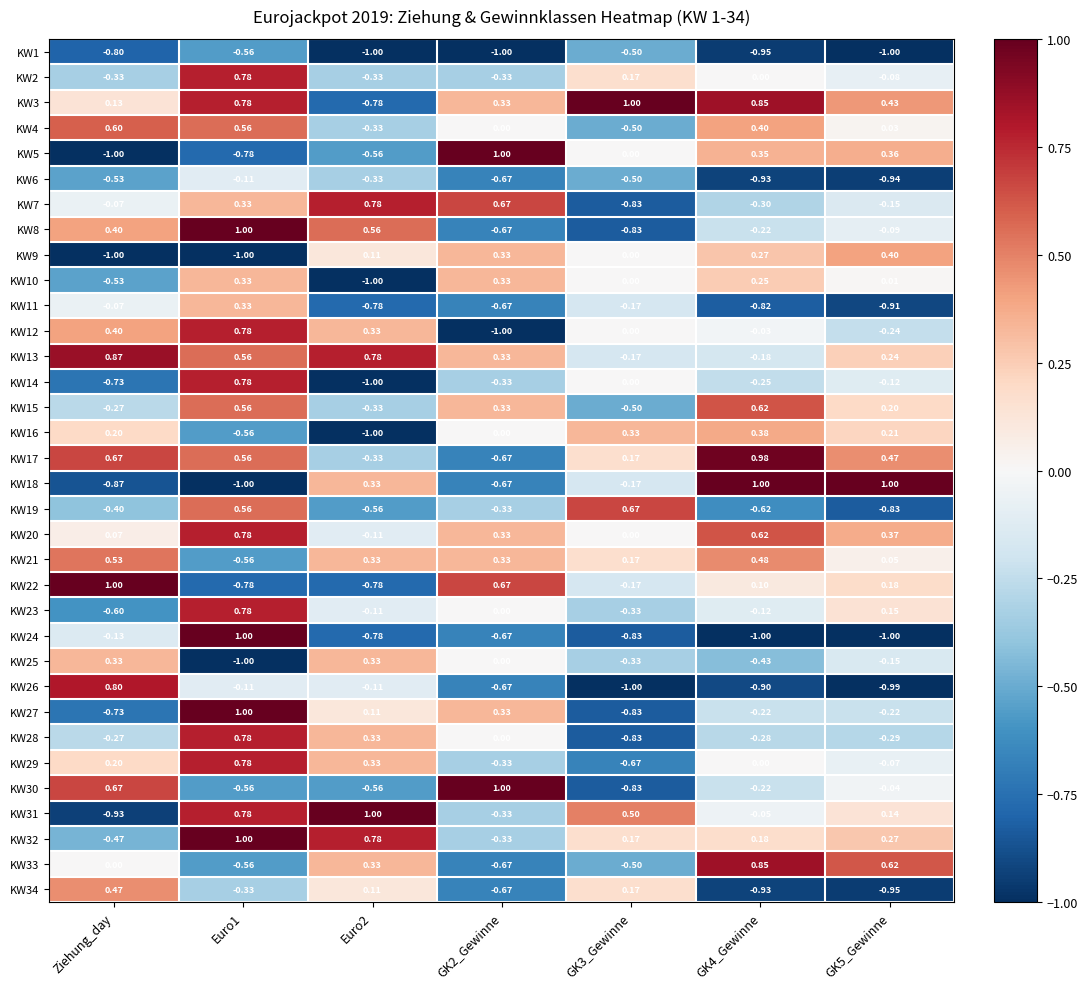

At which label does KW4 reach its peak?

Ziehung_day